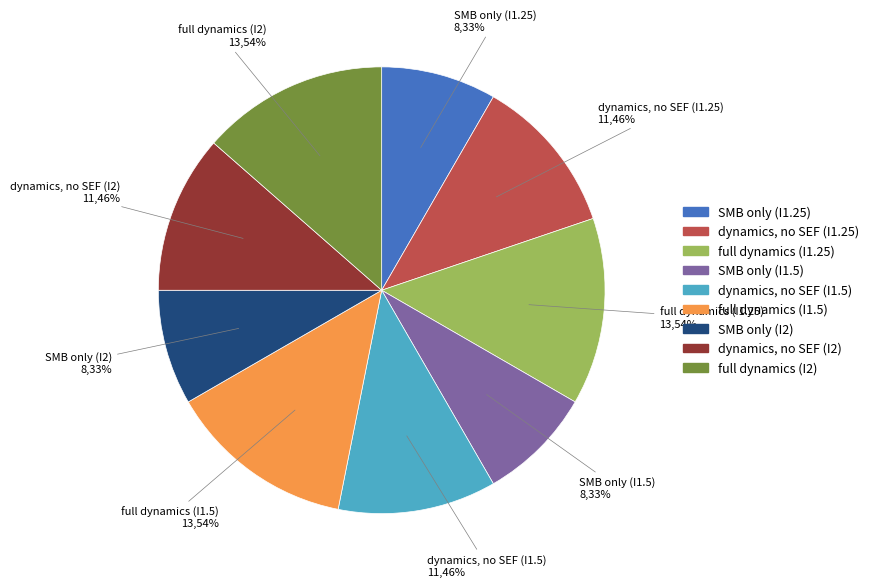

To the nearest percent, what is the difference between the largest and smallest slice percentages?

5%